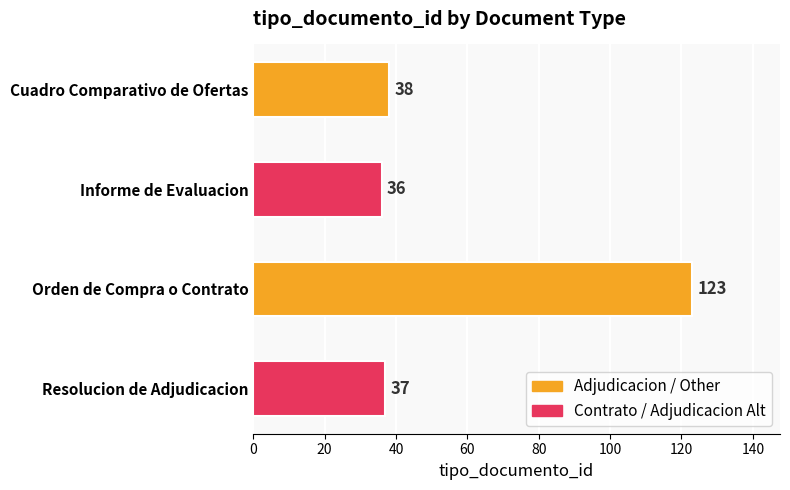

What is the sum of all values?

234